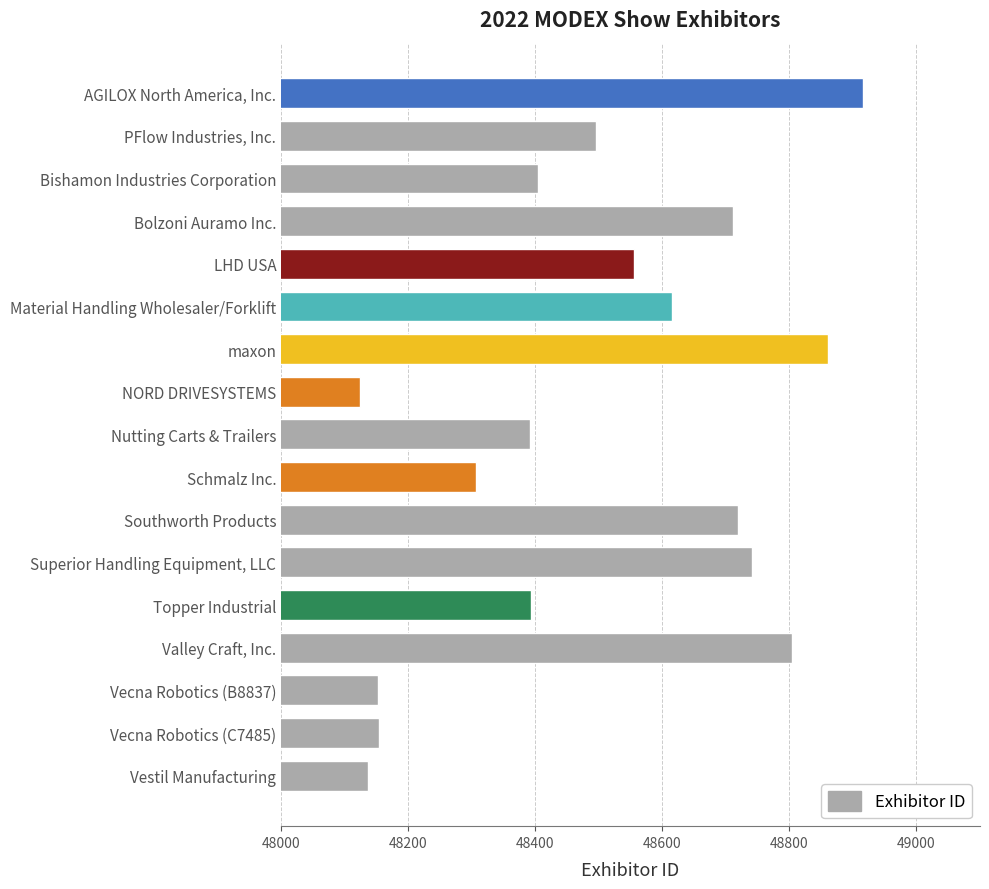

What is the difference between the maximum and minimum values?

792